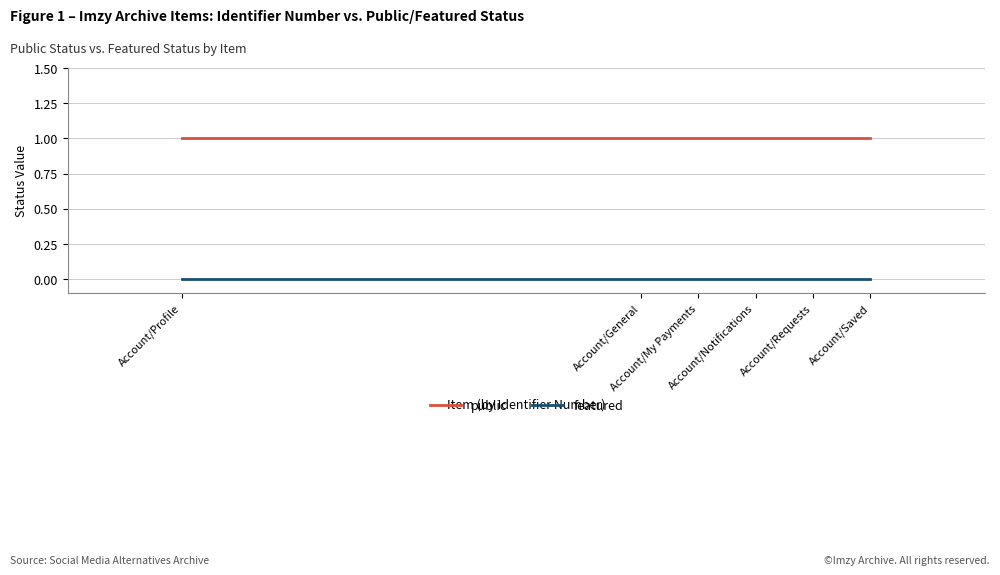

At Account/Saved, list the series in order from largest to smallest.

public, featured